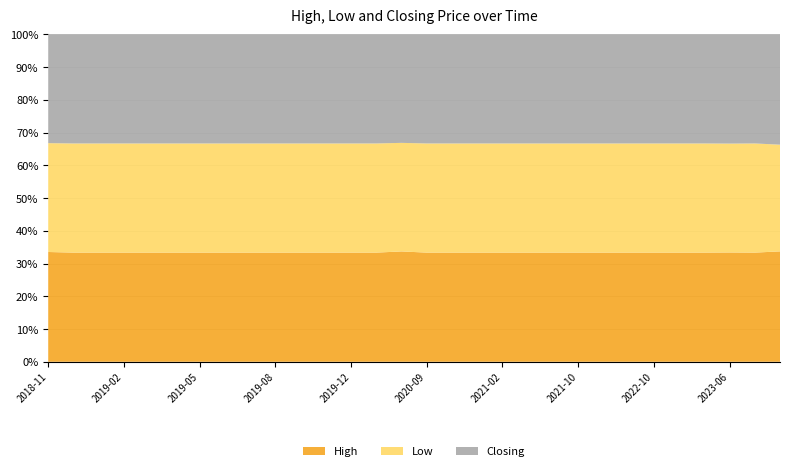

Reading left to right, what are all the values shown in this chart?

High: 2018-11=2.4	2018-12=2.4	2019-01=2.4	2019-02=2.4	2019-03=2.4	2019-04=2.4	2019-05=2.4	2019-06=2.4	2019-07=2.4	2019-08=2.4	2019-09=2.4	2019-11=2.4	2019-12=2.4	2020-07=2.4	2020-08=2.5	2020-09=2.5	2020-11=2.5	2021-01=2.5	2021-02=2.5	2021-03=2.5	2021-06=2.5	2021-10=2.5	2022-03=2.6	2022-06=2.6	2022-10=2.6	2023-01=2.6	2023-02=2.7	2023-06=2.7	2023-07=2.7	2023-11=3.0
Low: 2018-11=2.4	2018-12=2.4	2019-01=2.4	2019-02=2.4	2019-03=2.4	2019-04=2.4	2019-05=2.4	2019-06=2.4	2019-07=2.4	2019-08=2.4	2019-09=2.4	2019-11=2.4	2019-12=2.4	2020-07=2.4	2020-08=2.5	2020-09=2.5	2020-11=2.5	2021-01=2.5	2021-02=2.5	2021-03=2.5	2021-06=2.5	2021-10=2.5	2022-03=2.6	2022-06=2.6	2022-10=2.6	2023-01=2.6	2023-02=2.7	2023-06=2.6	2023-07=2.7	2023-11=2.9
Closing: 2018-11=2.4	2018-12=2.4	2019-01=2.4	2019-02=2.4	2019-03=2.4	2019-04=2.4	2019-05=2.4	2019-06=2.4	2019-07=2.4	2019-08=2.4	2019-09=2.4	2019-11=2.4	2019-12=2.4	2020-07=2.4	2020-08=2.5	2020-09=2.5	2020-11=2.5	2021-01=2.5	2021-02=2.5	2021-03=2.5	2021-06=2.5	2021-10=2.5	2022-03=2.6	2022-06=2.6	2022-10=2.6	2023-01=2.6	2023-02=2.7	2023-06=2.7	2023-07=2.7	2023-11=3.0